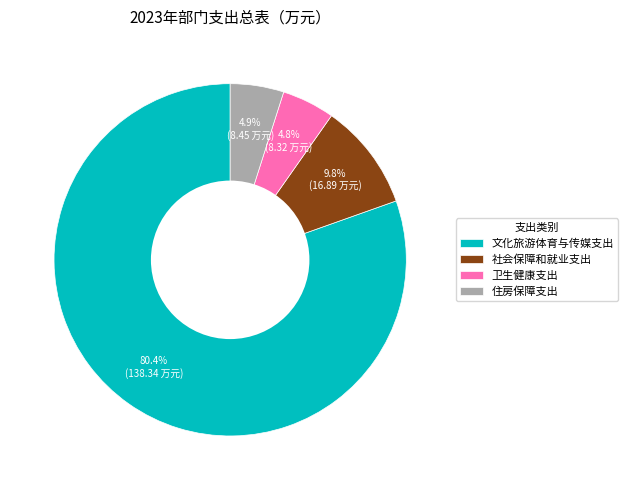

What percentage is NOT represented by 卫生健康支出?

95.2%